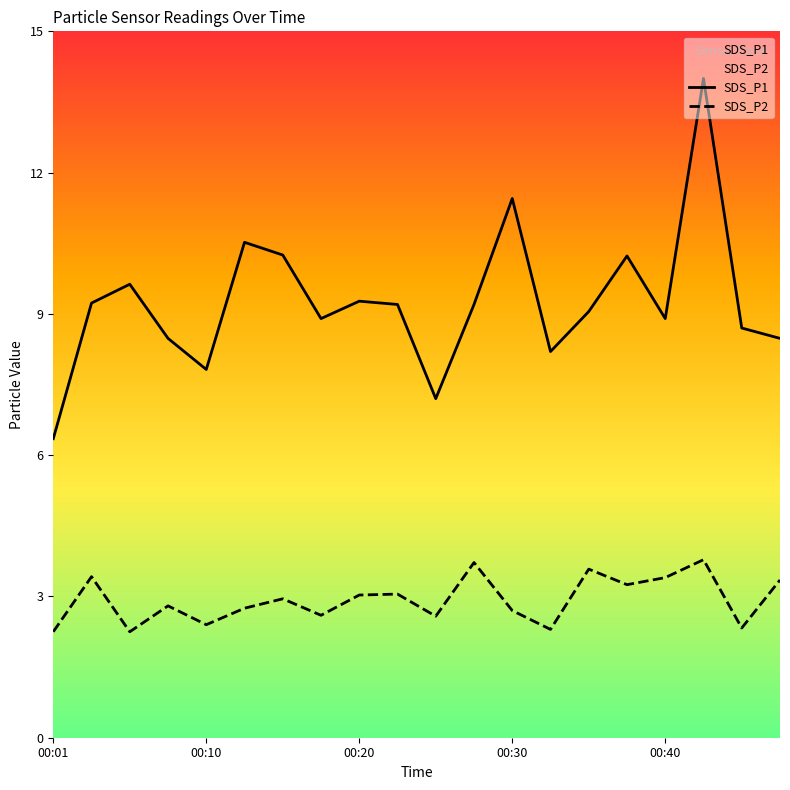

Which series has the largest range (max minus min)?

SDS_P1